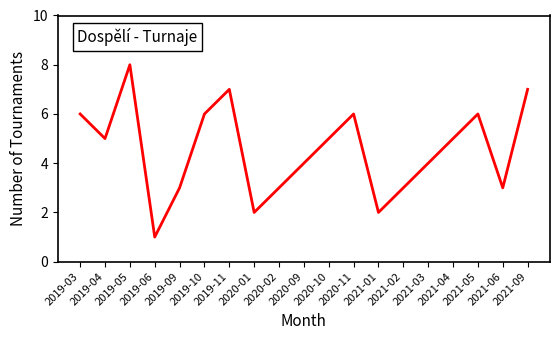

What is the greatest value displayed?

8